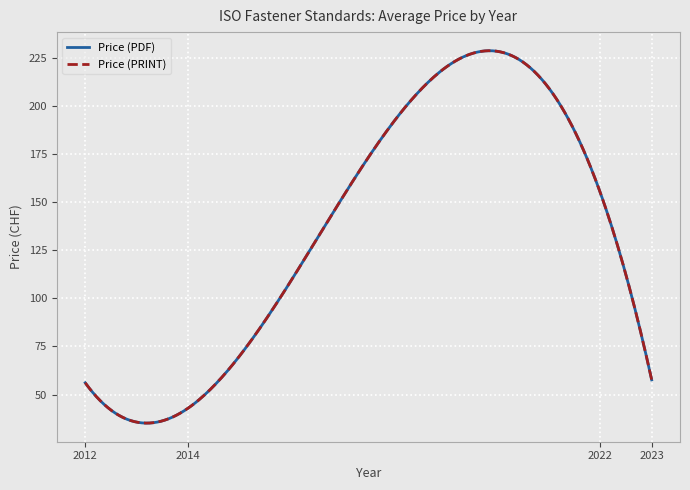

True or false: Price (PDF) and Price (PRINT) cross at least once.

False